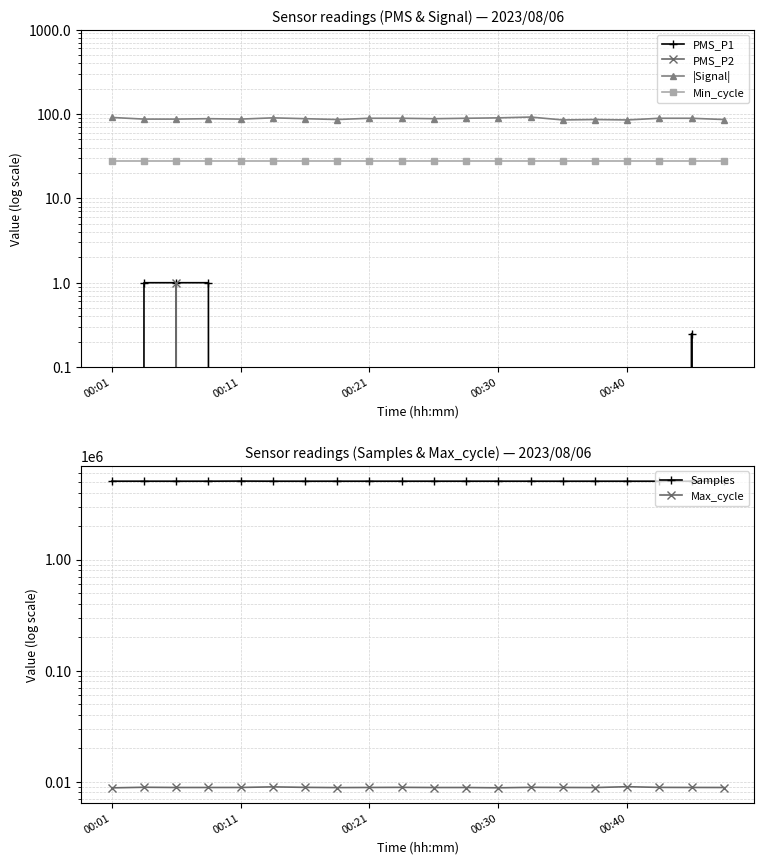

What position from the left is 00:30?

13